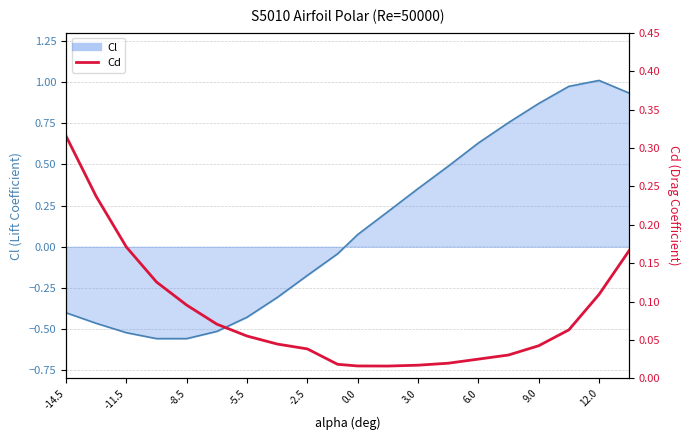

Reading left to right, extract all data points from this chart.

0.3	0.2	0.2	0.1	0.1	0.1	0.1	0.0	0.0	0.0	0.0	0.0	0.0	0.0	0.0	0.0	0.0	0.1	0.1	0.2